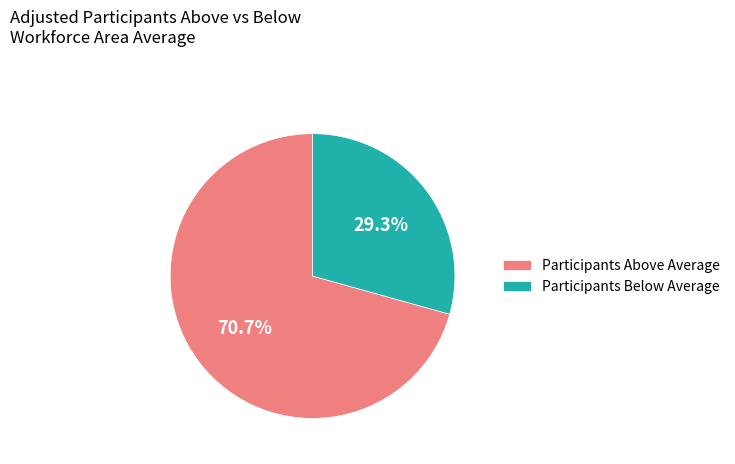

Rank the categories by value from lowest to highest.

Participants Below Average, Participants Above Average